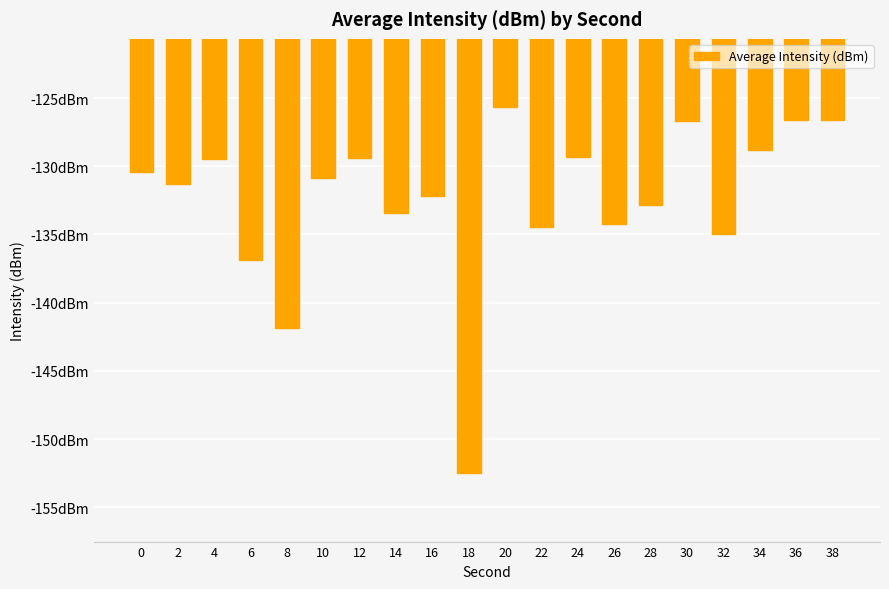

Read the value at 18.

-152.5